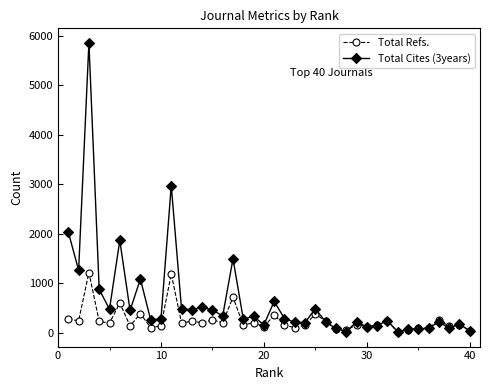

What is the greatest value displayed?

5863